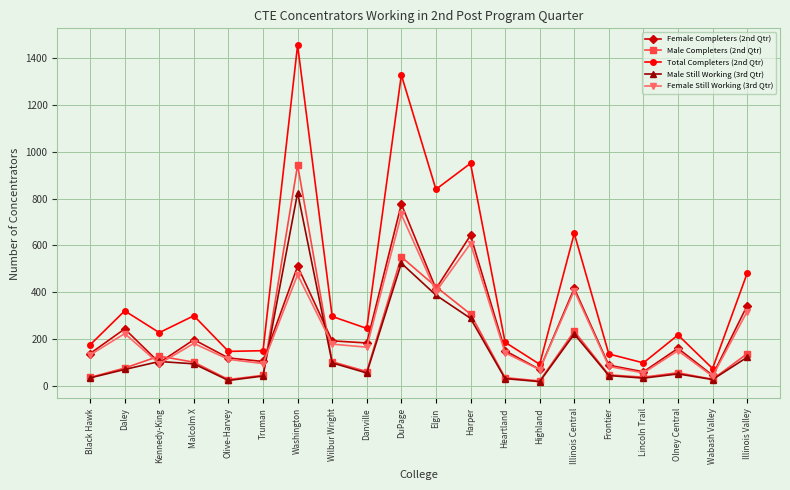

What is the difference between the Male Completers (2nd Qtr) values at Kennedy-King and Washington?

815